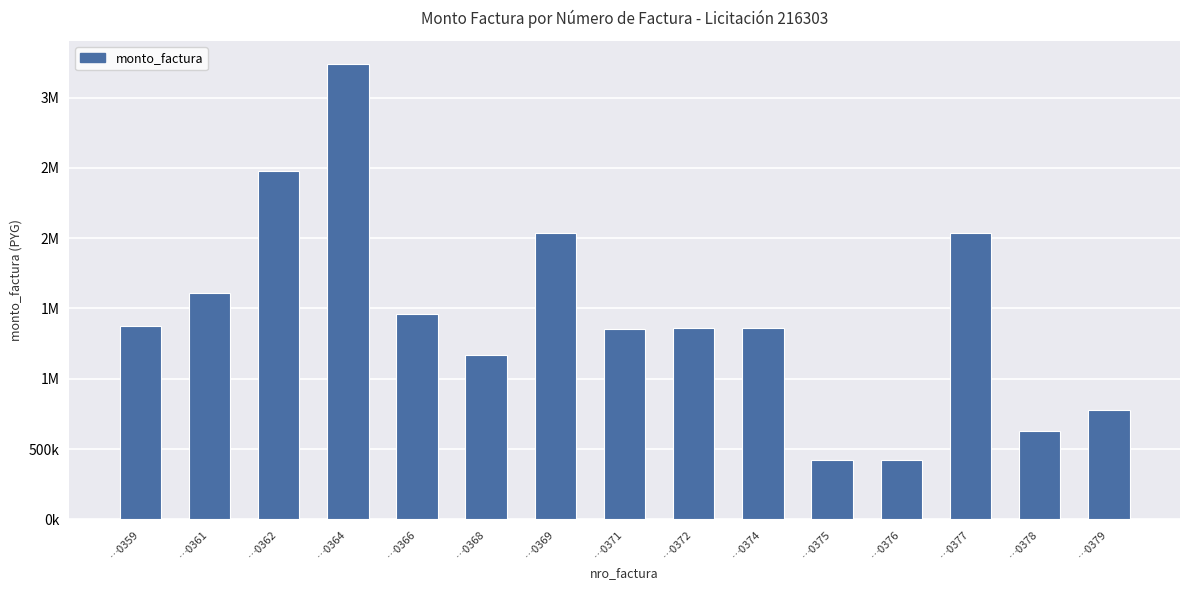

At which label does the data first exceed 1360000?

…0359